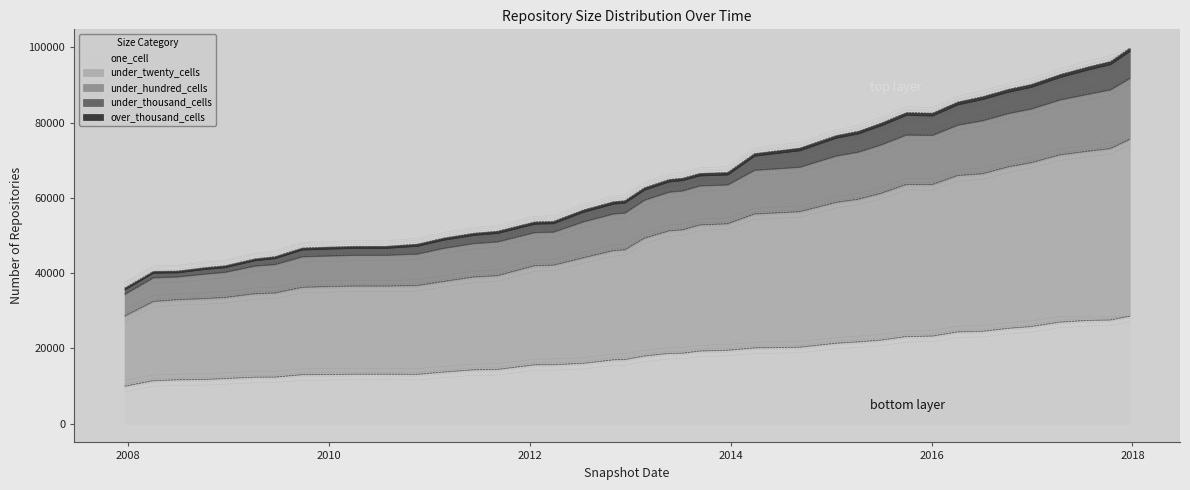

What is the minimum value for one_cell?

9965